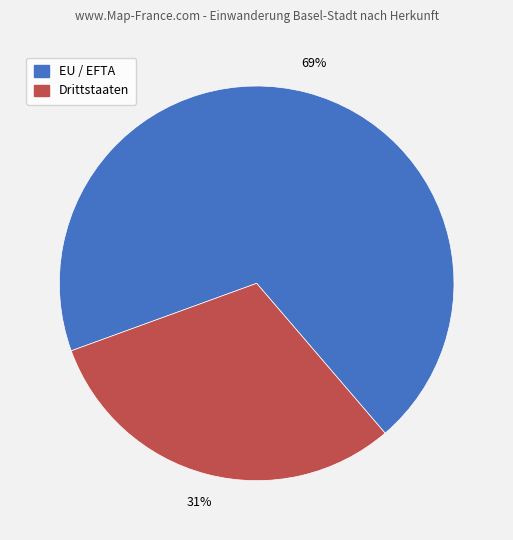

The Drittstaaten slice represents 31% of the pie. True or false?

True